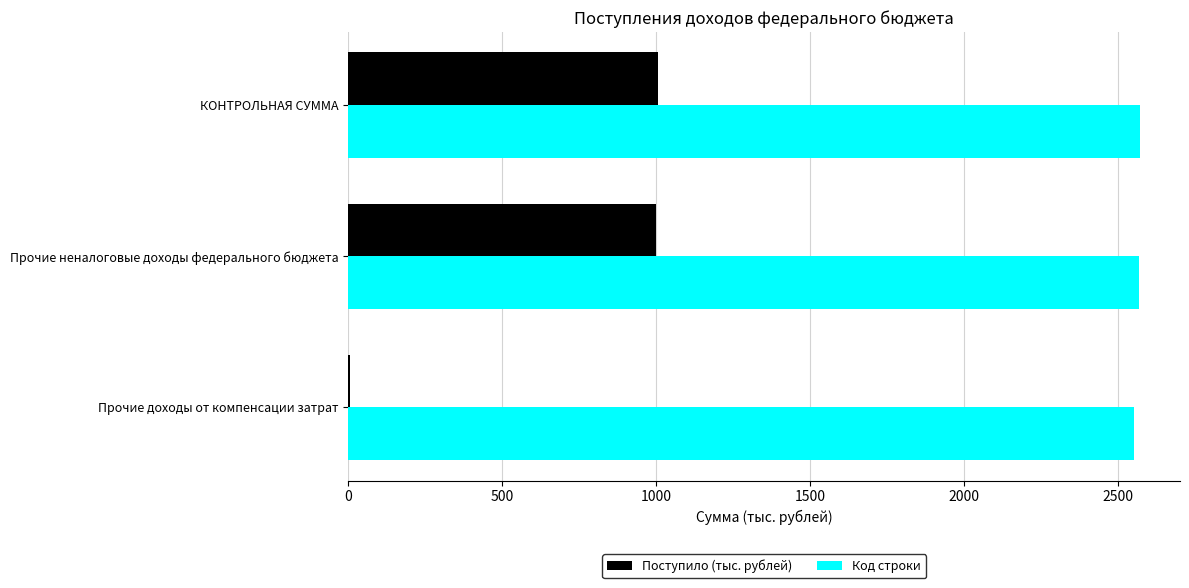

What is the sum of all Поступило (тыс. рублей) values?

2012